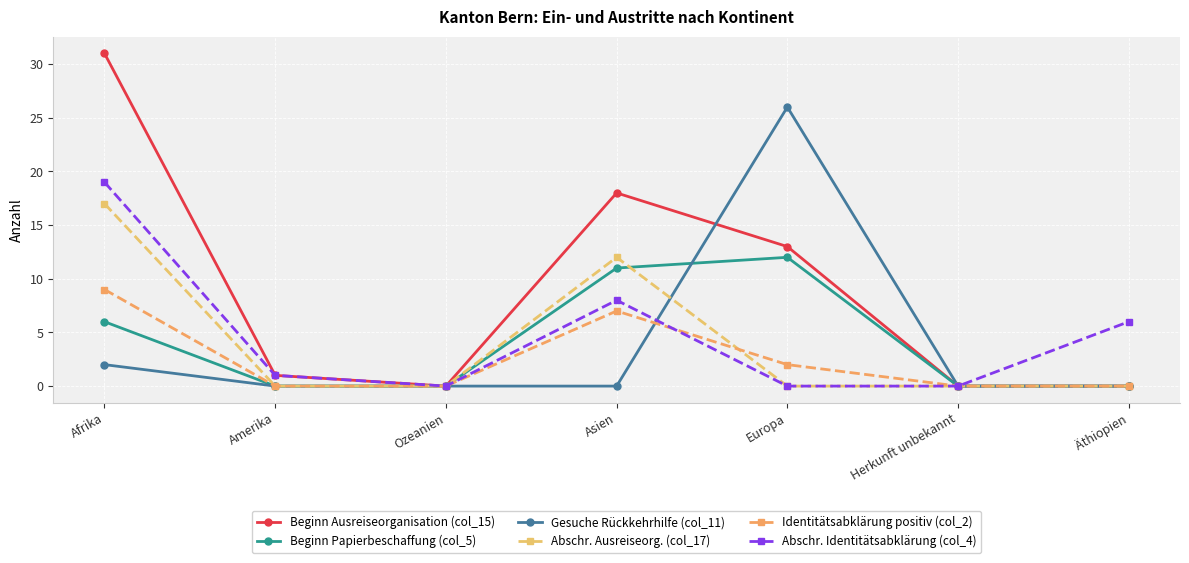

What position from the right is Afrika?

7